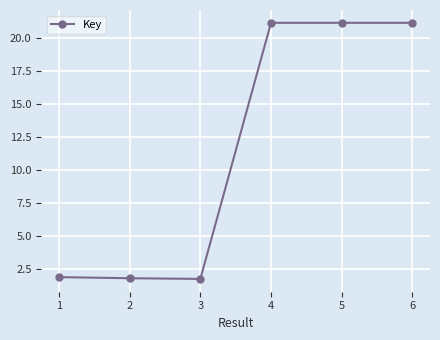

What is the difference between the maximum and minimum values?

1942623597